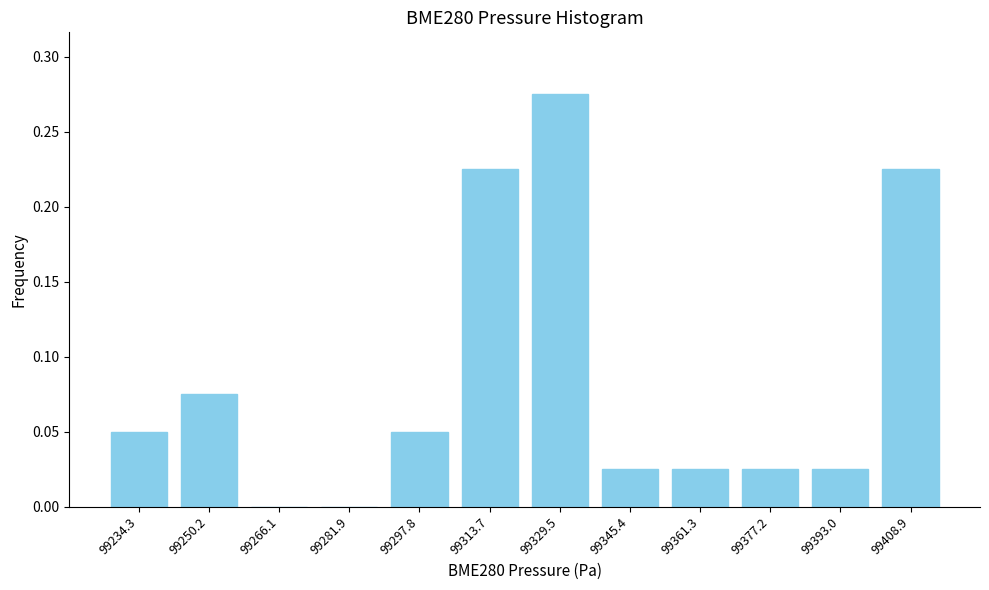

True or false: the data shows 0.4 at 99329.5.

False